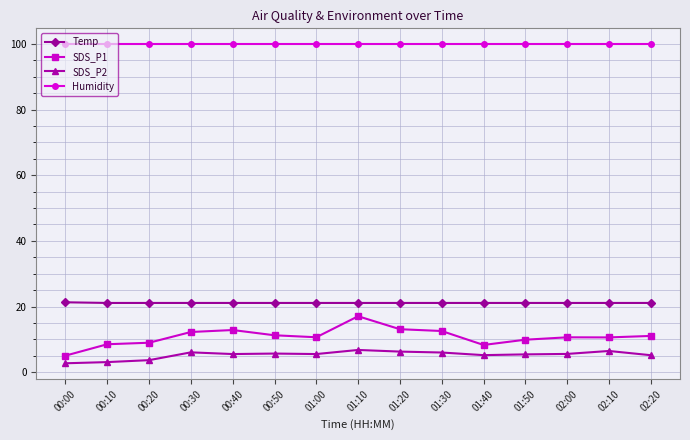

True or false: SDS_P2 has more than 1 interior local peaks.

True